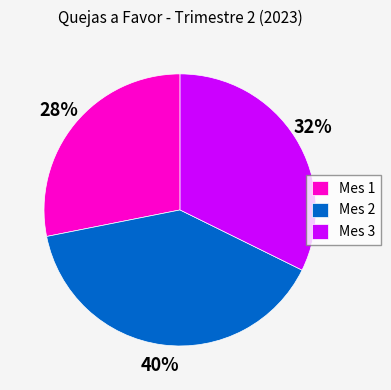

Which has a higher value, Mes 3 or Mes 2?

Mes 2